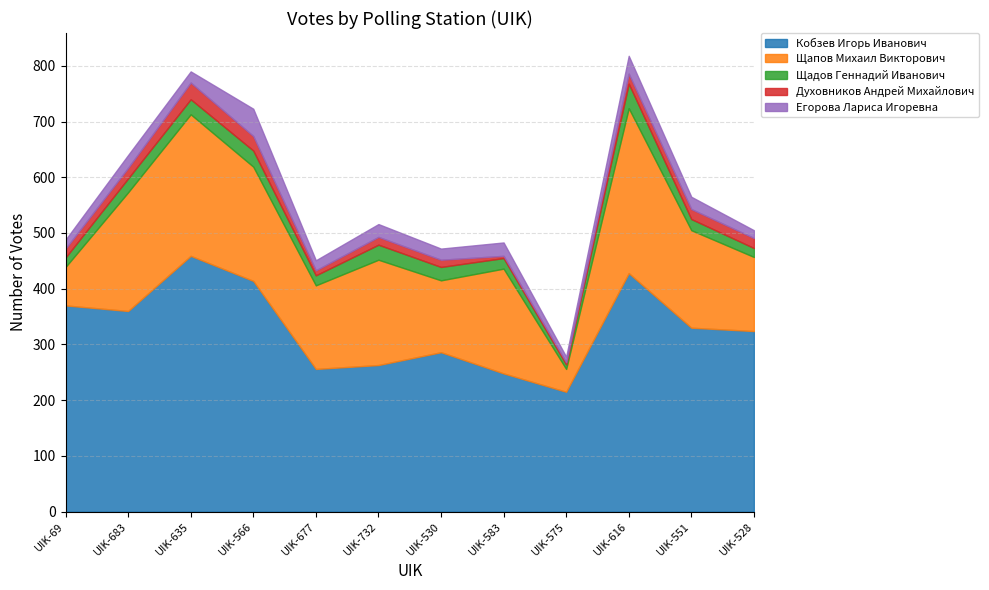

True or false: Щадов Геннадий Иванович has a value of 3 at UIK-575.

False